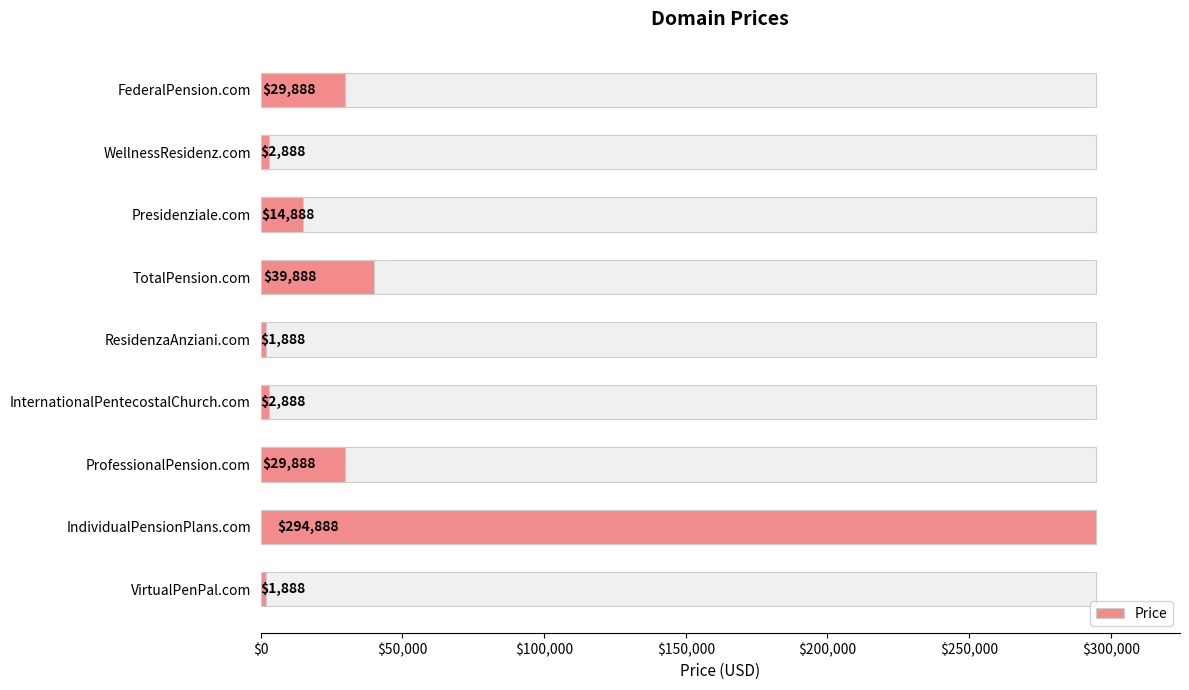

The value at FederalPension.com is 9760. True or false?

False